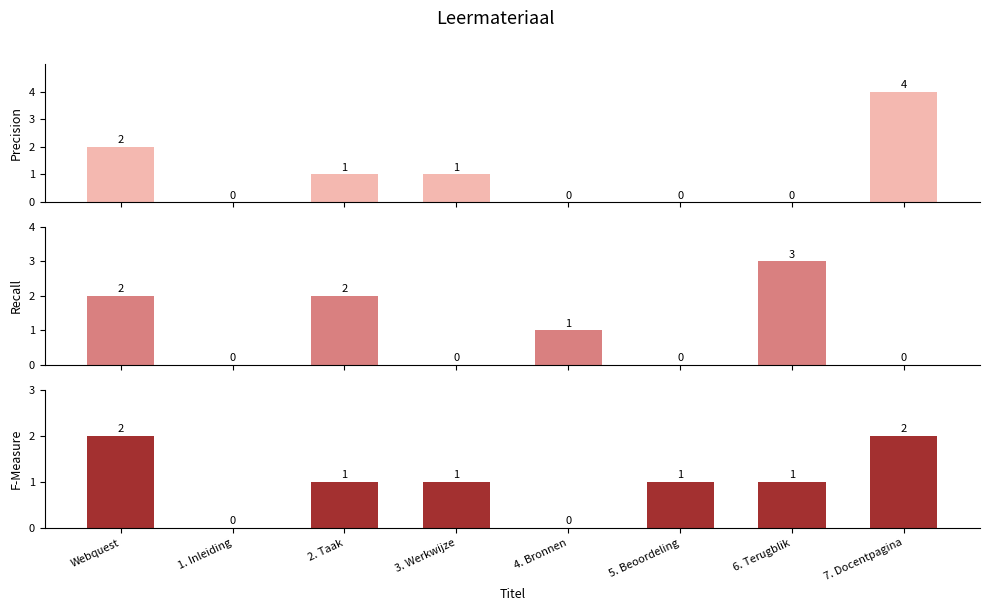

What is the label of the 4th bar from the left?

3. Werkwijze